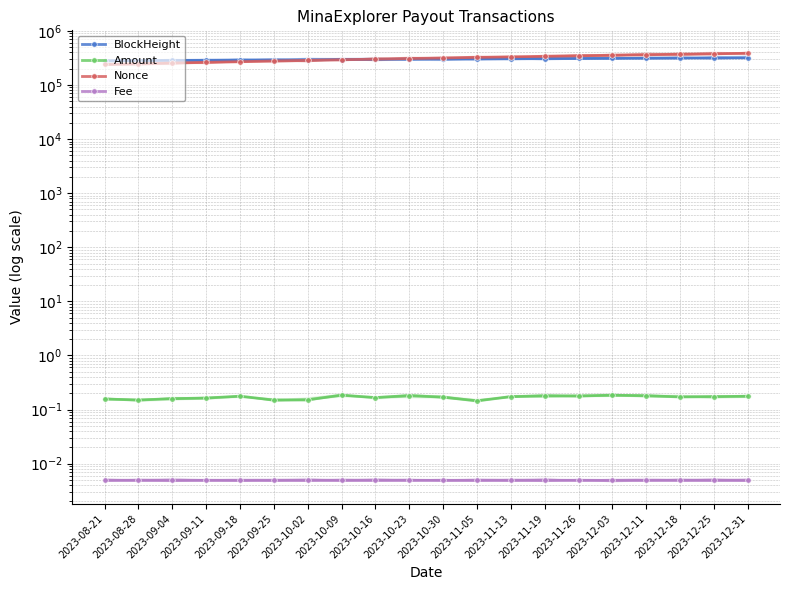

What is the sum of all Fee values?

0.1